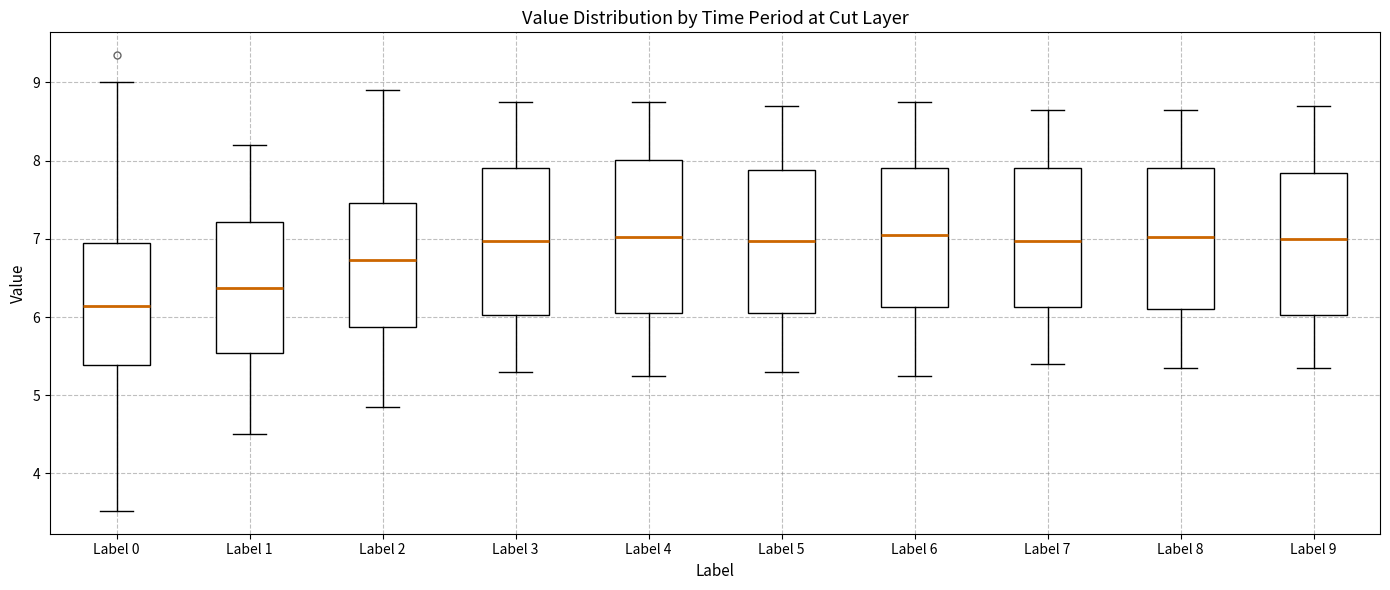

Where does the lower whisker of the box for Label 5 end on the y-axis? The values are not printed on the chart, so give them approximately, as read against the axis.

5.3